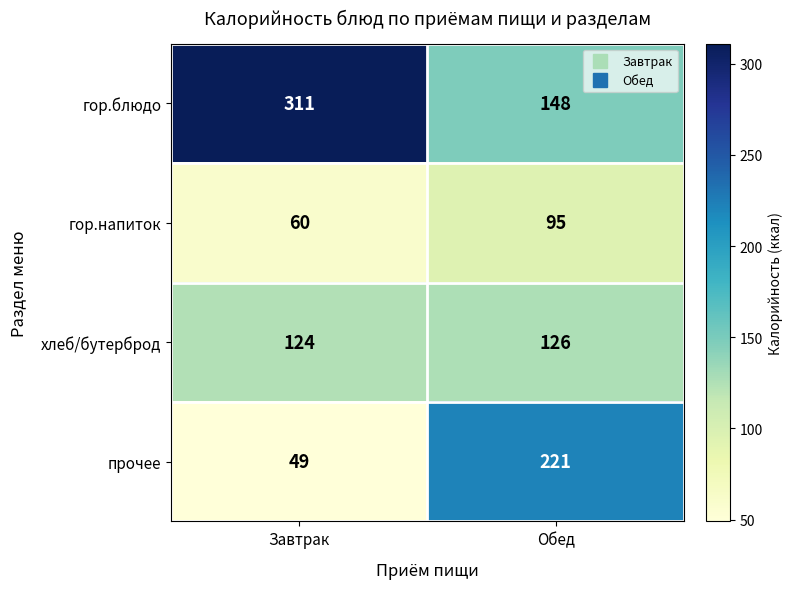

Reading left to right, transcribe all the data shown in this chart.

гор.блюдо: Завтрак=311	Обед=148
гор.напиток: Завтрак=60	Обед=95
хлеб/бутерброд: Завтрак=124	Обед=126
прочее: Завтрак=49	Обед=221